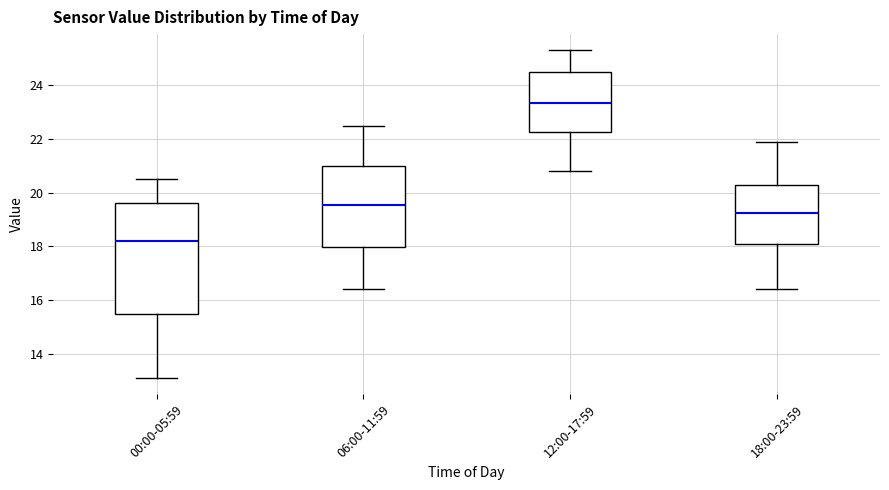

Comparing the boxes themselves (not the whiskers), which one is the tallest?

00:00-05:59